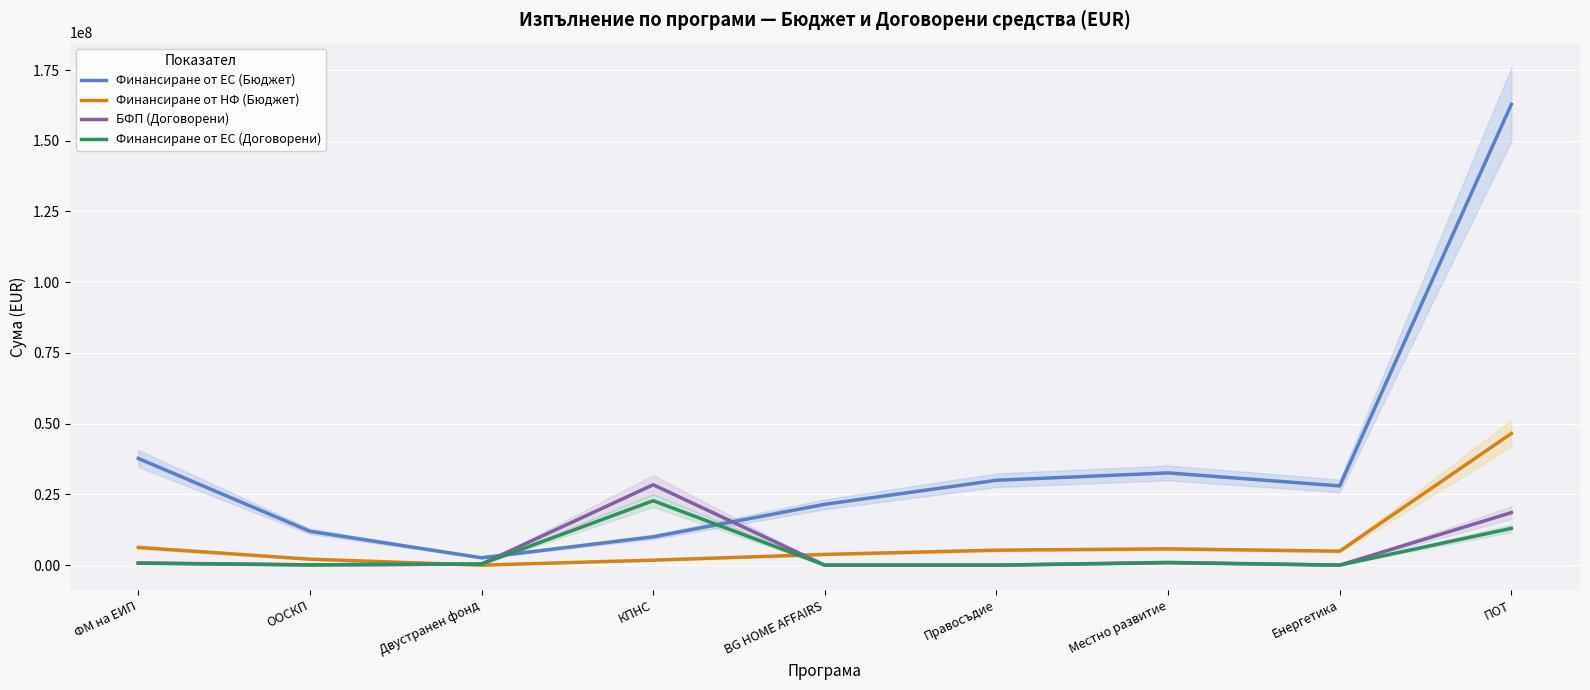

What is the value of the БФП (Договорени) point at the 4th from the left?

28416350.6